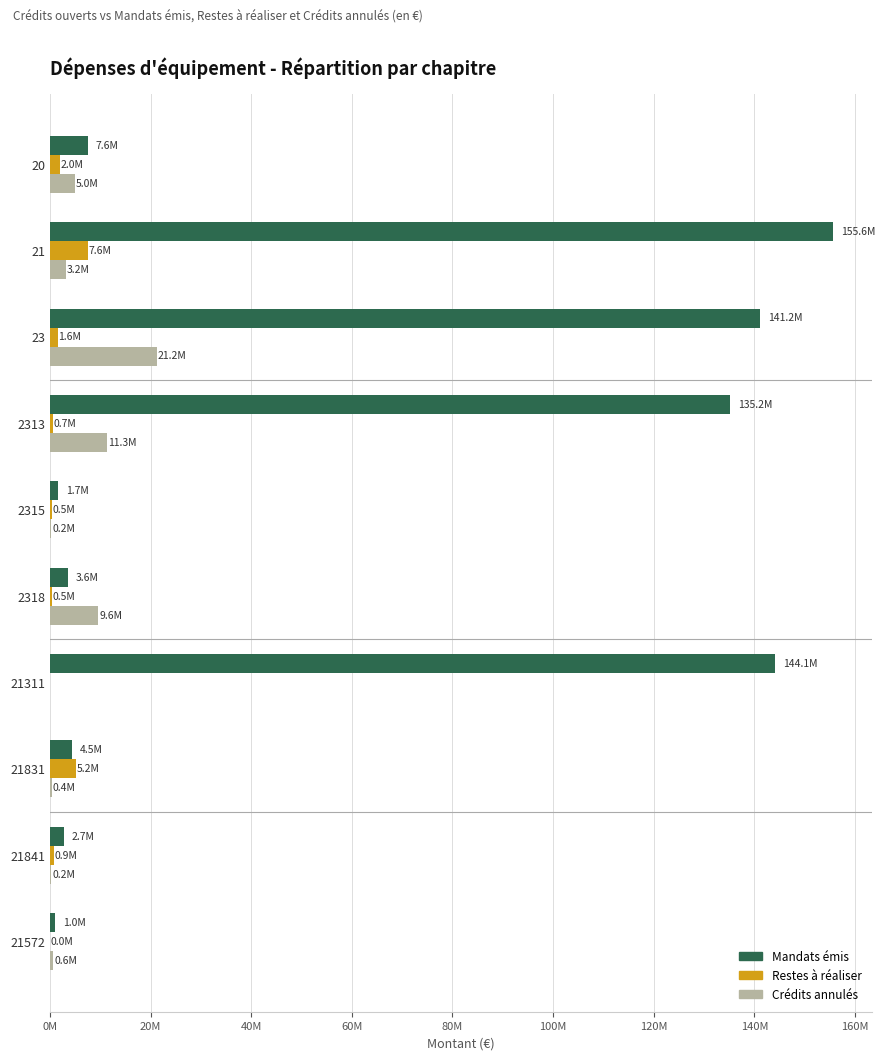

At how many categories does at least one series exceed 107230149?

4